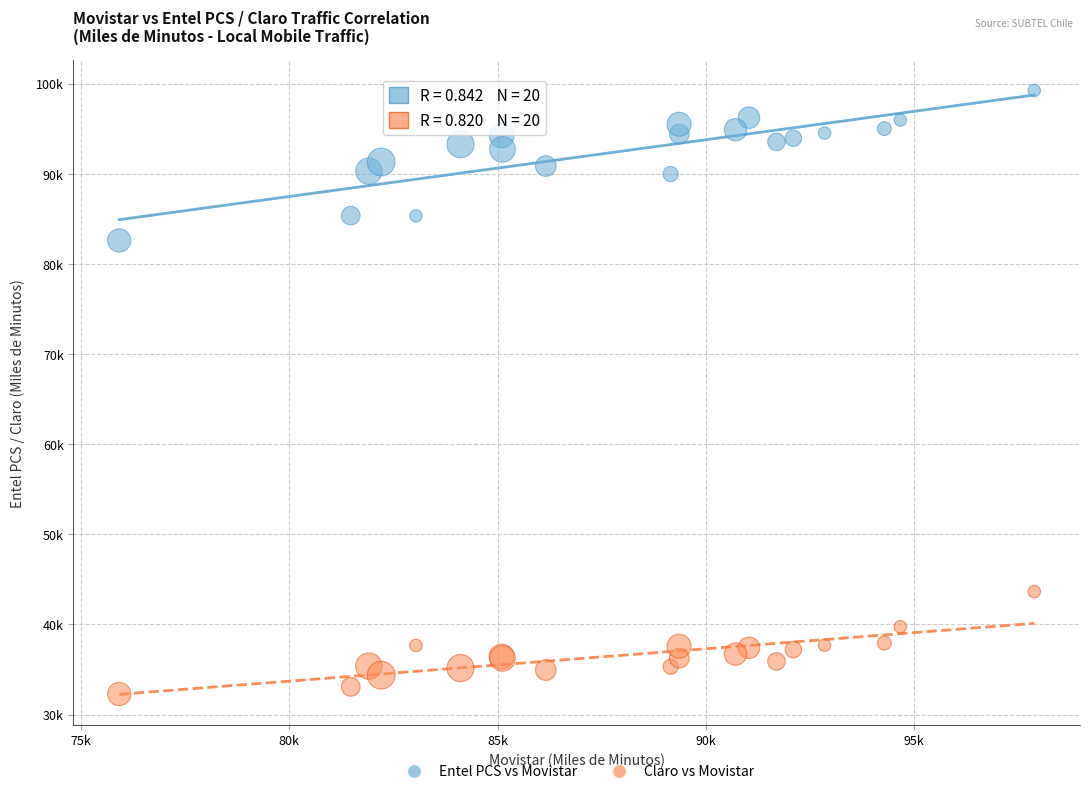

Which series reaches the minimum Y coordinate?

Claro vs Movistar